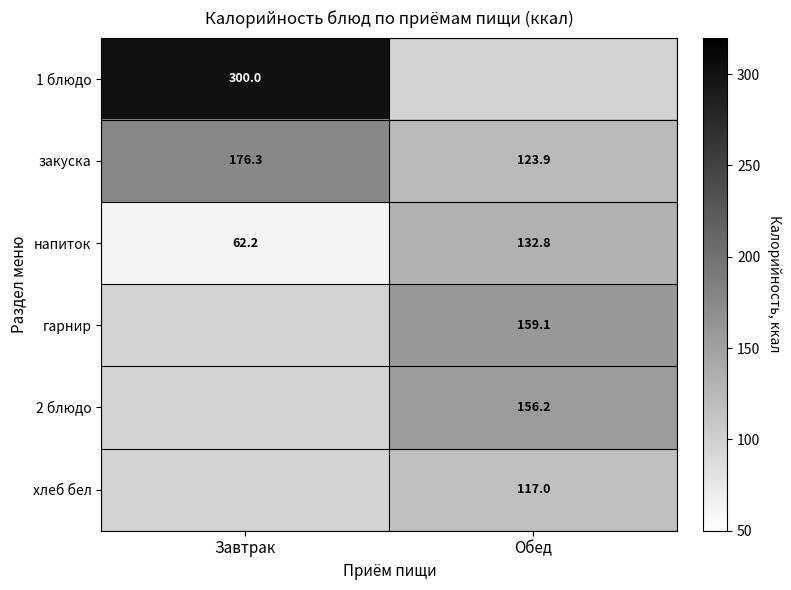

What is the maximum value for напиток?

132.8